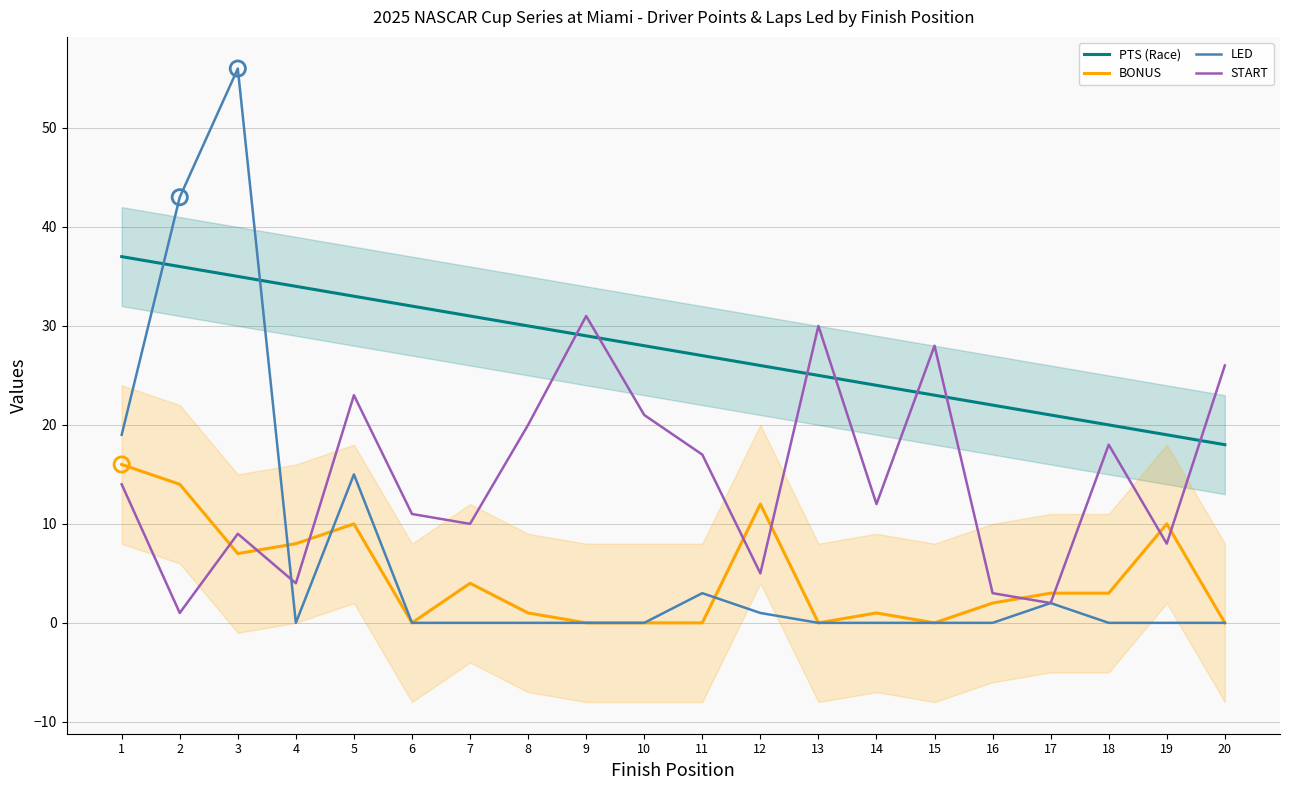

What are all the series names shown in the legend?

PTS (Race), BONUS, LED, START